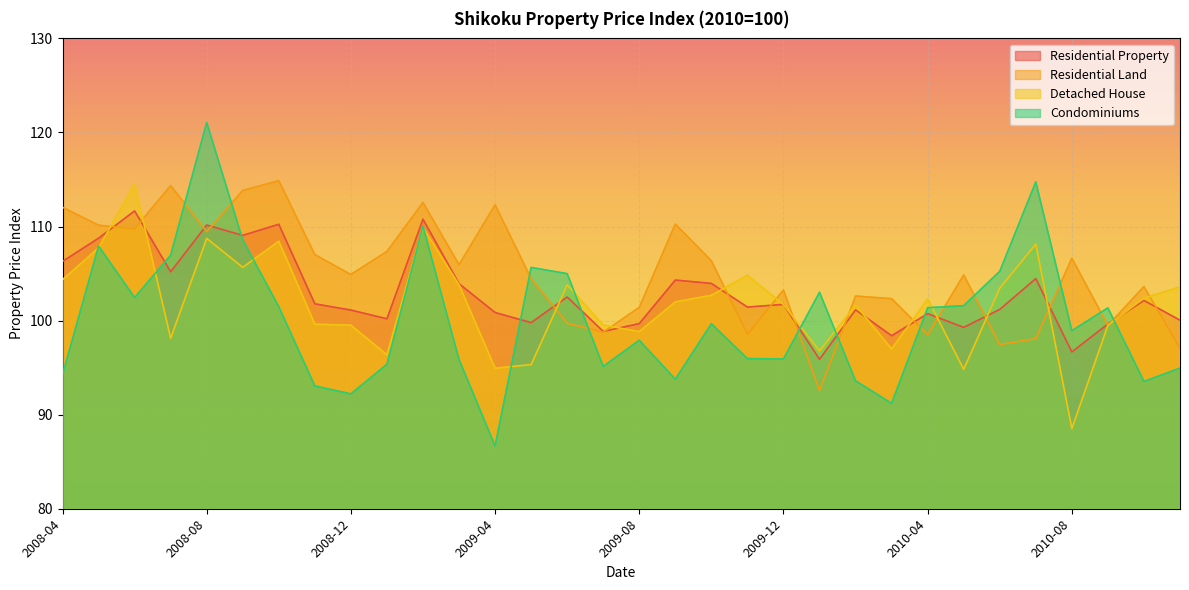

Reading left to right, what are all the values shown in this chart?

Residential Property: 2008-04=106.3	2008-05=108.8	2008-06=111.7	2008-07=105.2	2008-08=110.2	2008-09=109.1	2008-10=110.2	2008-11=101.8	2008-12=101.1	2009-01=100.2	2009-02=110.8	2009-03=103.9	2009-04=100.9	2009-05=99.8	2009-06=102.5	2009-07=98.8	2009-08=99.7	2009-09=104.3	2009-10=104.0	2009-11=101.4	2009-12=101.7	2010-01=95.9	2010-02=101.1	2010-03=98.4	2010-04=100.7	2010-05=99.3	2010-06=101.2	2010-07=104.5	2010-08=96.7	2010-09=99.6	2010-10=102.1	2010-11=100.0
Residential Land: 2008-04=112.0	2008-05=110.1	2008-06=109.8	2008-07=114.3	2008-08=109.5	2008-09=113.8	2008-10=114.9	2008-11=107.0	2008-12=104.9	2009-01=107.3	2009-02=112.5	2009-03=105.9	2009-04=112.3	2009-05=104.5	2009-06=99.7	2009-07=98.8	2009-08=101.4	2009-09=110.3	2009-10=106.4	2009-11=98.5	2009-12=103.2	2010-01=92.6	2010-02=102.6	2010-03=102.3	2010-04=98.5	2010-05=104.8	2010-06=97.5	2010-07=98.1	2010-08=106.6	2010-09=99.5	2010-10=103.6	2010-11=97.0
Detached House: 2008-04=104.3	2008-05=107.7	2008-06=114.5	2008-07=98.1	2008-08=108.7	2008-09=105.7	2008-10=108.4	2008-11=99.6	2008-12=99.5	2009-01=96.4	2009-02=109.9	2009-03=103.8	2009-04=94.9	2009-05=95.3	2009-06=103.8	2009-07=99.5	2009-08=98.8	2009-09=102.0	2009-10=102.7	2009-11=104.8	2009-12=101.7	2010-01=96.8	2010-02=101.7	2010-03=97.0	2010-04=102.3	2010-05=94.8	2010-06=103.5	2010-07=108.1	2010-08=88.5	2010-09=99.5	2010-10=102.4	2010-11=103.6
Condominiums: 2008-04=94.2	2008-05=107.9	2008-06=102.5	2008-07=107.0	2008-08=121.1	2008-09=108.6	2008-10=101.5	2008-11=93.0	2008-12=92.2	2009-01=95.4	2009-02=110.0	2009-03=95.9	2009-04=86.7	2009-05=105.7	2009-06=105.0	2009-07=95.1	2009-08=97.9	2009-09=93.8	2009-10=99.7	2009-11=96.0	2009-12=95.9	2010-01=103.0	2010-02=93.6	2010-03=91.2	2010-04=101.4	2010-05=101.6	2010-06=105.2	2010-07=114.7	2010-08=98.9	2010-09=101.3	2010-10=93.5	2010-11=95.0